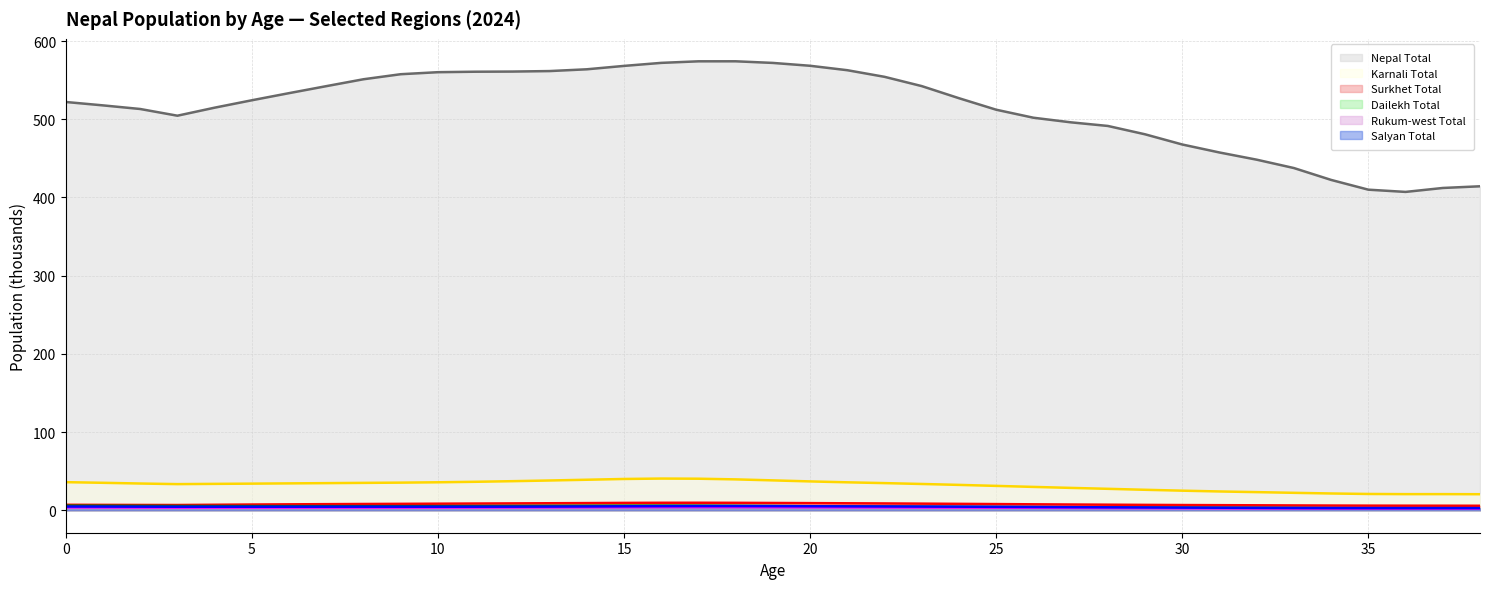

Reading left to right, transcribe all the data shown in this chart.

Nepal Total (line): 522.1	517.8	513.2	504.6	514.8	524.3	533.4	542.4	551.2	557.6	560.2	560.8	561.0	561.7	563.9	568.3	572.1	574.1	574.2	572.1	568.4	562.8	554.3	542.4	527.0	512.2	502.0	496.1	491.5	480.8	467.8	457.5	448.3	437.6	422.5	410.0	407.1	412.2	414.3
Karnali Total (line): 35.9	35.1	34.2	33.4	33.8	34.1	34.4	34.7	35.0	35.3	35.8	36.4	37.2	38.1	39.0	40.0	40.5	40.4	39.5	38.2	36.9	35.8	34.7	33.6	32.5	31.2	29.9	28.6	27.4	26.2	25.1	24.1	23.2	22.3	21.5	20.9	20.6	20.6	20.5
Surkhet Total (line): 7.0	6.9	6.8	6.7	7.0	7.4	7.6	7.8	8.0	8.2	8.4	8.6	8.8	9.0	9.2	9.4	9.6	9.6	9.5	9.3	9.1	8.9	8.7	8.5	8.2	7.9	7.6	7.4	7.1	6.9	6.7	6.5	6.4	6.2	6.0	5.9	5.9	5.8	5.8
Dailekh Total (line): 5.9	5.8	5.6	5.5	5.4	5.3	5.3	5.3	5.2	5.2	5.3	5.4	5.5	5.6	5.8	5.9	6.0	5.9	5.7	5.5	5.2	5.0	4.8	4.6	4.4	4.2	4.0	3.8	3.6	3.5	3.3	3.2	3.1	2.9	2.7	2.6	2.5	2.5	2.5
Rukum-west Total (line): 3.7	3.6	3.5	3.4	3.4	3.4	3.4	3.4	3.4	3.5	3.5	3.5	3.6	3.7	3.8	3.9	4.0	4.1	4.0	3.9	3.8	3.7	3.6	3.5	3.4	3.3	3.2	3.1	2.9	2.8	2.6	2.5	2.4	2.3	2.2	2.2	2.2	2.1	2.1
Salyan Total (line): 4.8	4.7	4.6	4.5	4.5	4.5	4.5	4.5	4.6	4.5	4.5	4.6	4.6	4.7	4.9	5.1	5.3	5.3	5.3	5.3	5.1	5.0	4.9	4.7	4.6	4.4	4.2	4.0	3.8	3.6	3.4	3.3	3.1	3.0	2.9	2.8	2.8	2.8	2.8